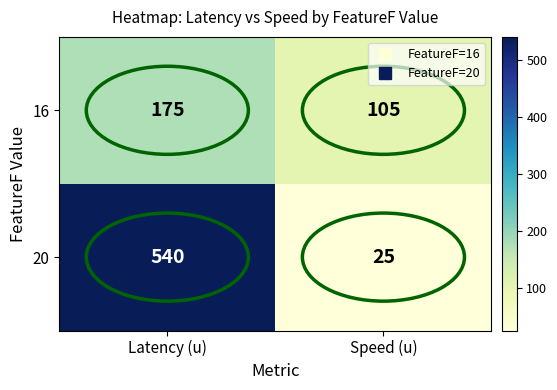

Which label corresponds to the smallest value in the chart?

Speed (u)